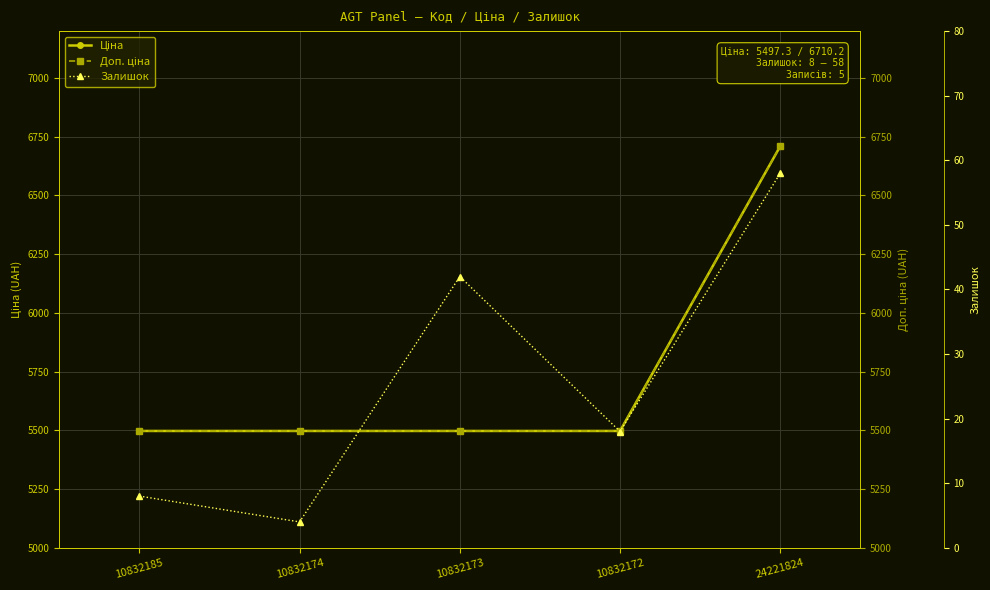

What position from the right is 10832174?

4